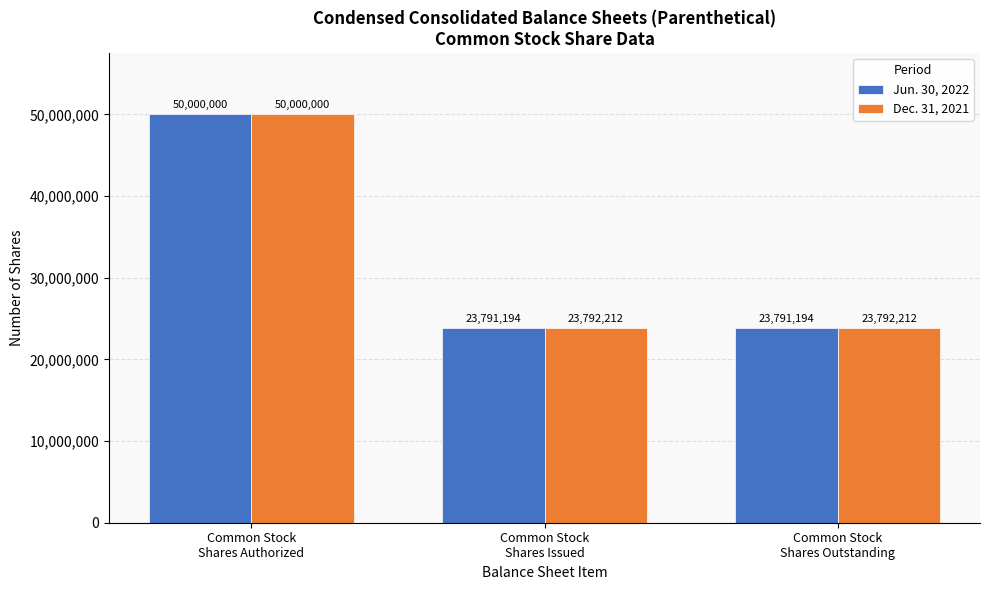

How many Jun. 30, 2022 values are between 23791194 and 50000000?

3